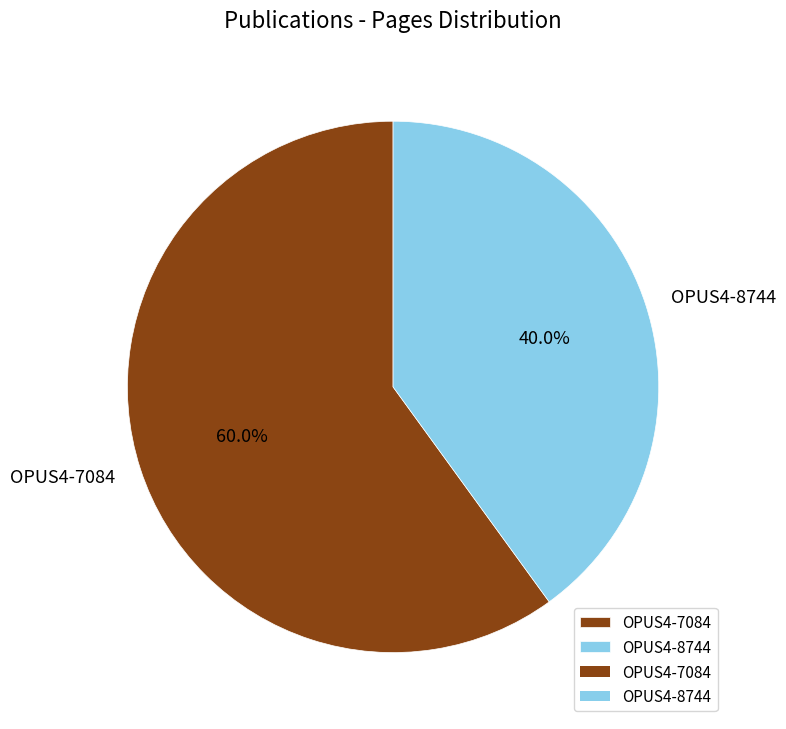

Which category accounts for the majority?

OPUS4-7084